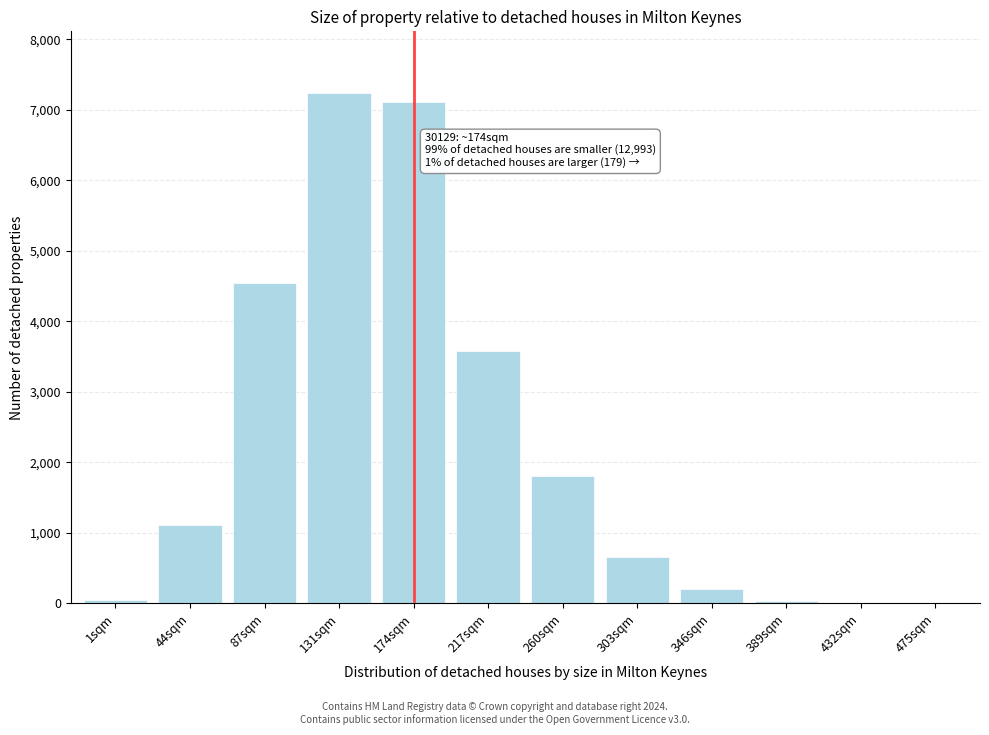

The chart shows a value of 2130 at 217sqm. True or false?

False